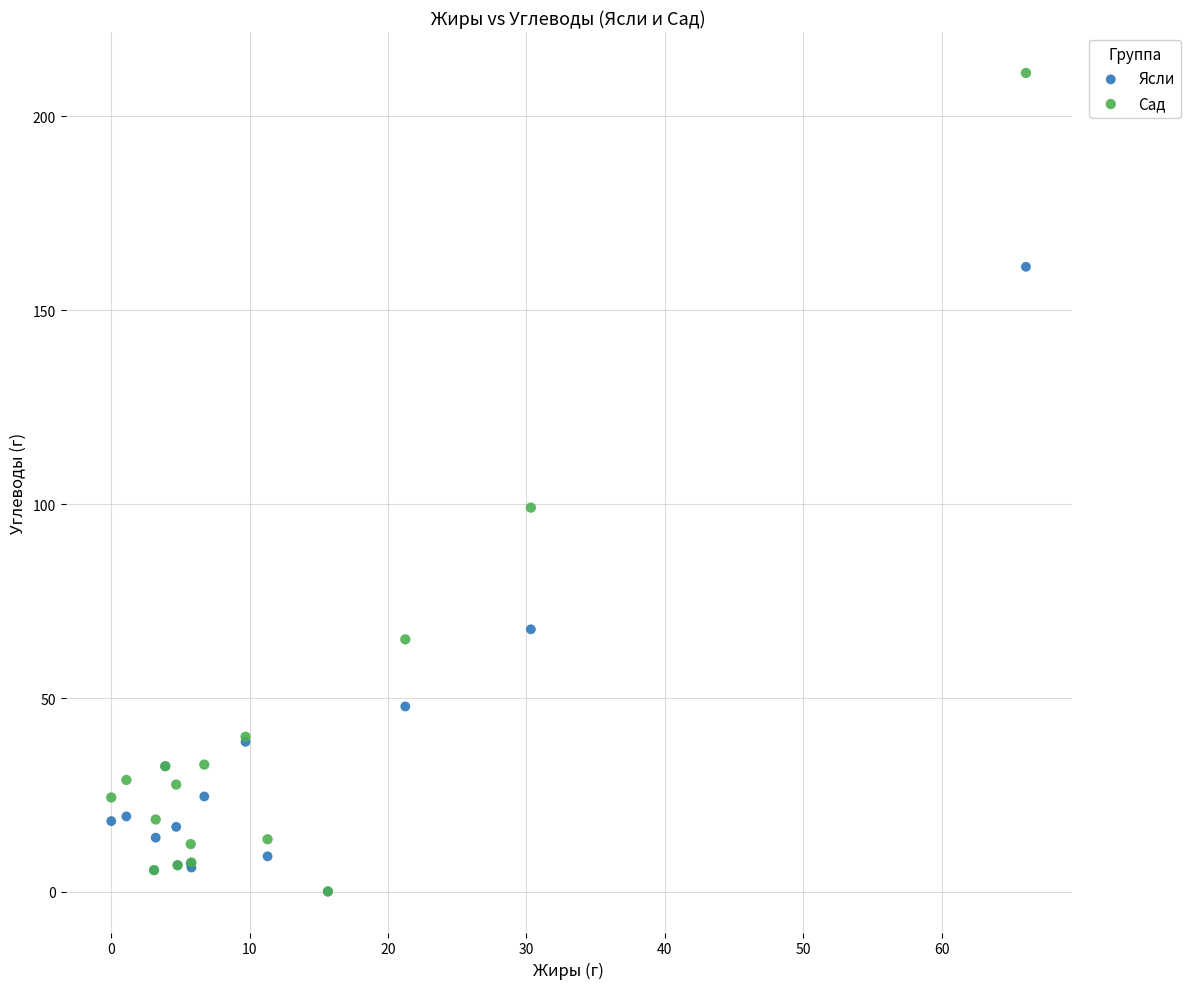

What are all the series names shown in the legend?

Ясли, Сад